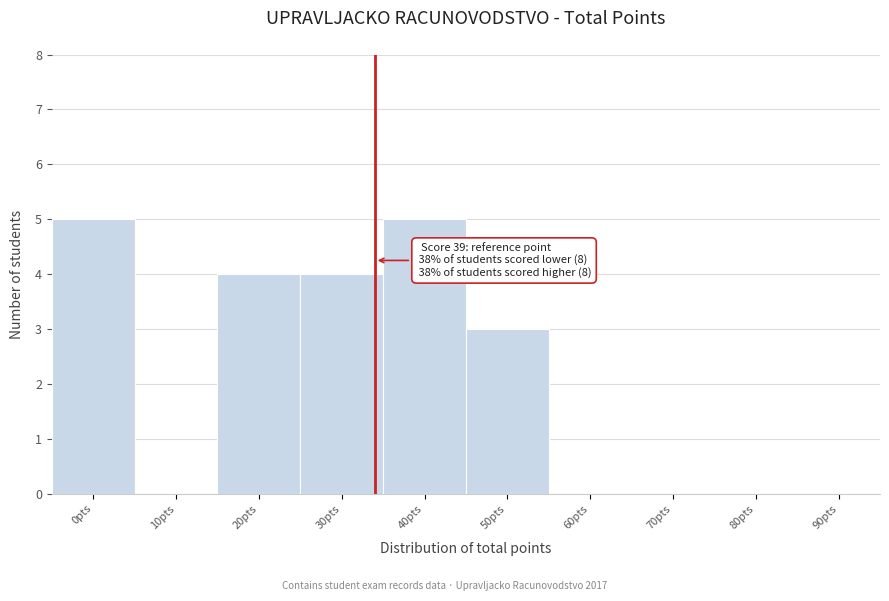

Reading left to right, what are all the values shown in this chart?

0pts=5	10pts=0	20pts=4	30pts=4	40pts=5	50pts=3	60pts=0	70pts=0	80pts=0	90pts=0